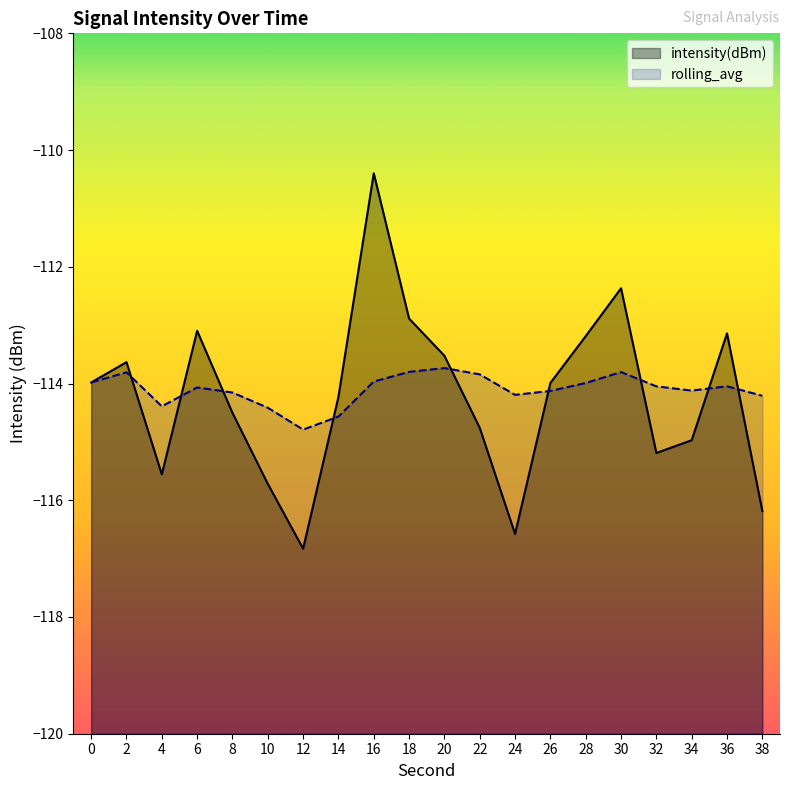

What is the sum of all intensity(dBm) values?

-2284.7